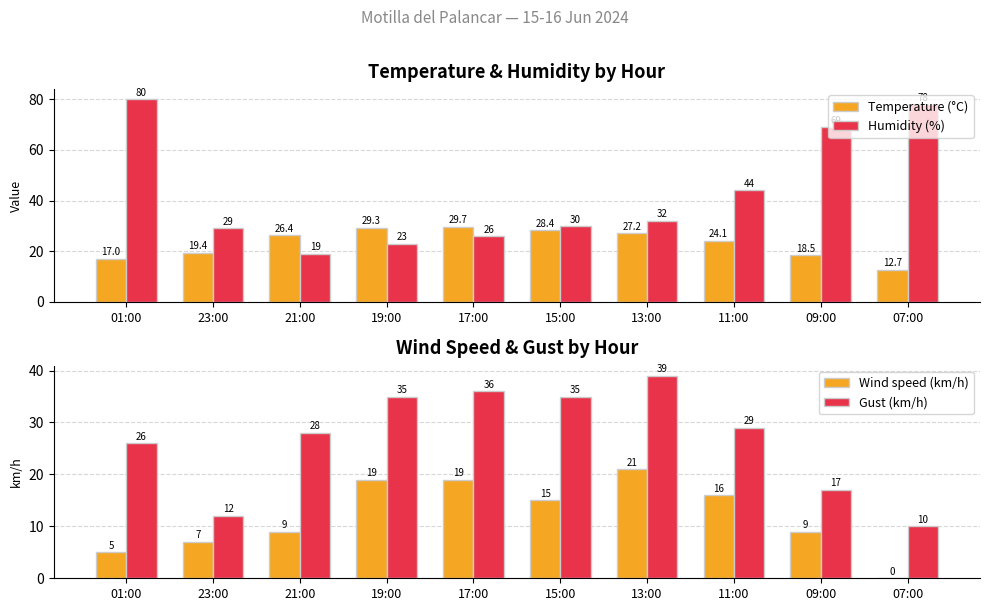

How many groups of bars are there?

10